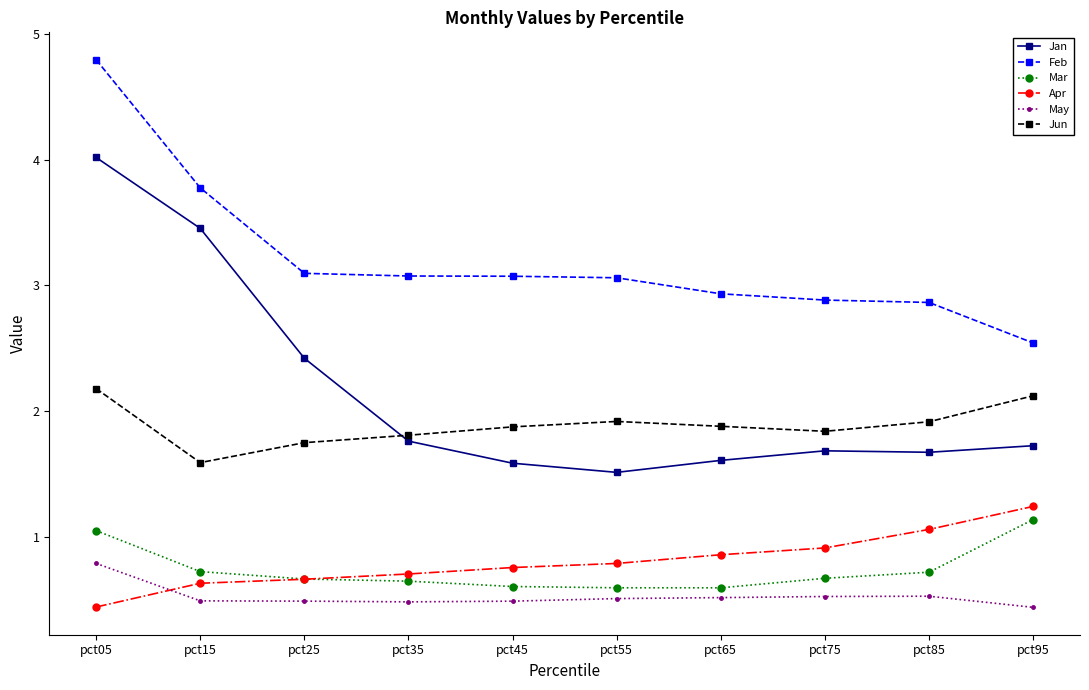

What is the lowest value of the Feb series?

2.5